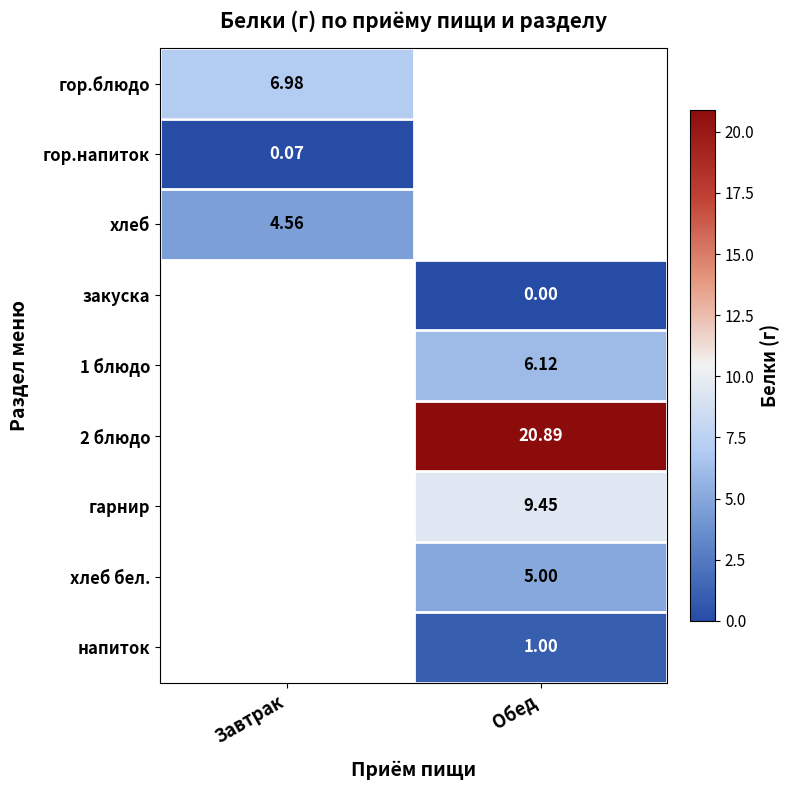

How many positive values does the гарнир series have?

1